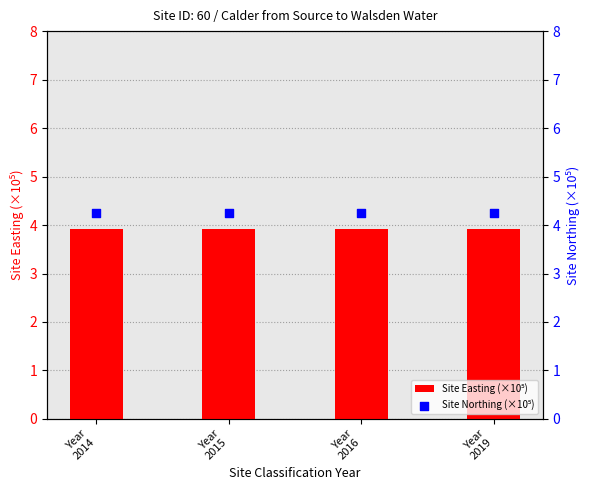

At which category is the sum across all series the highest?

Year
2014